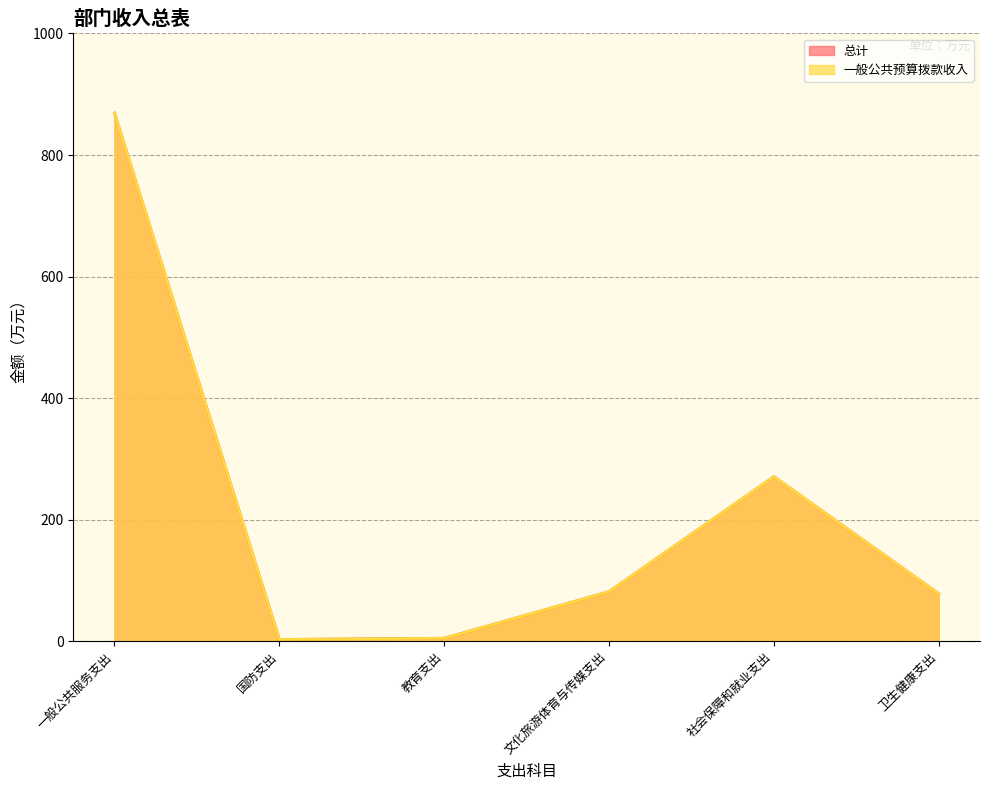

True or false: 一般公共预算拨款收入 and 总计 cross at least once.

False